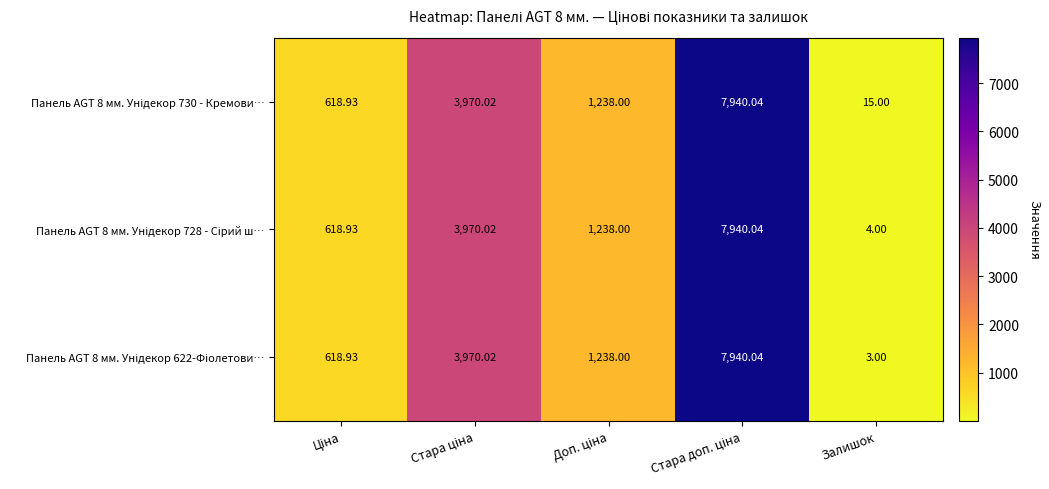

At which category does the chart reach its minimum across all series?

Залишок